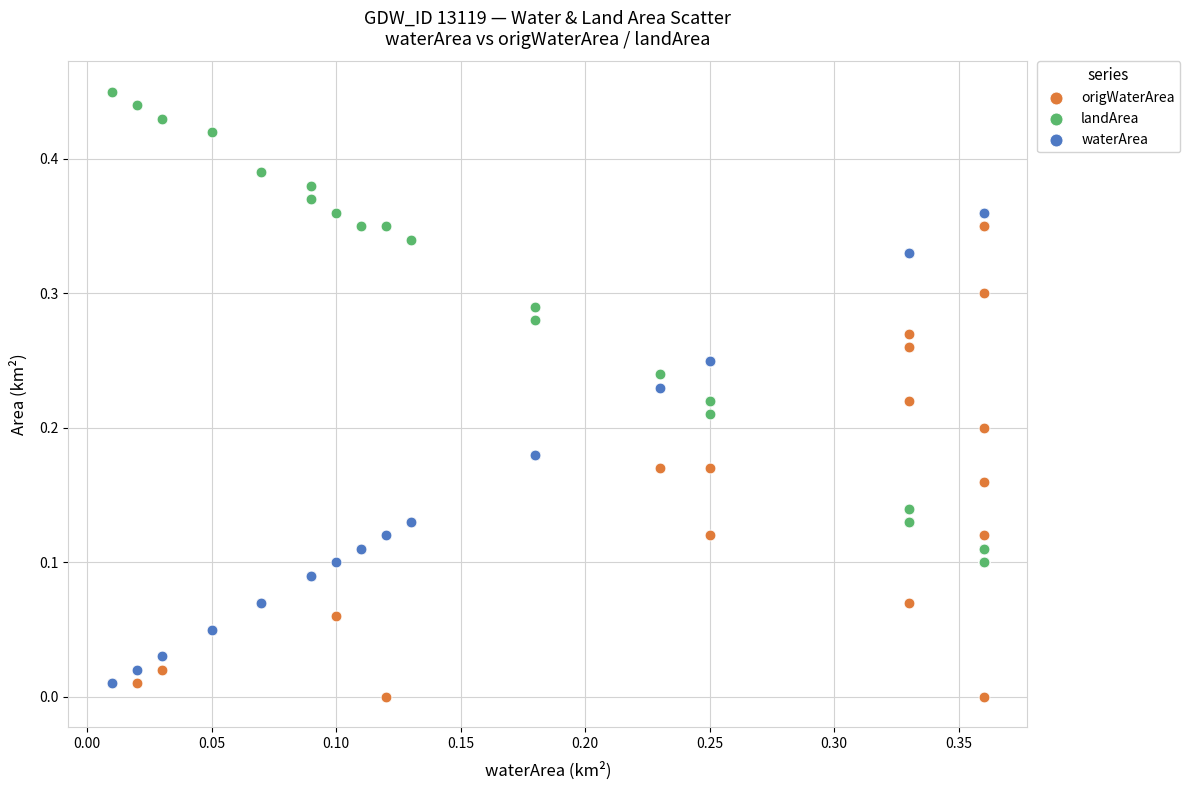

Which series has the widest spread of Y values?

origWaterArea